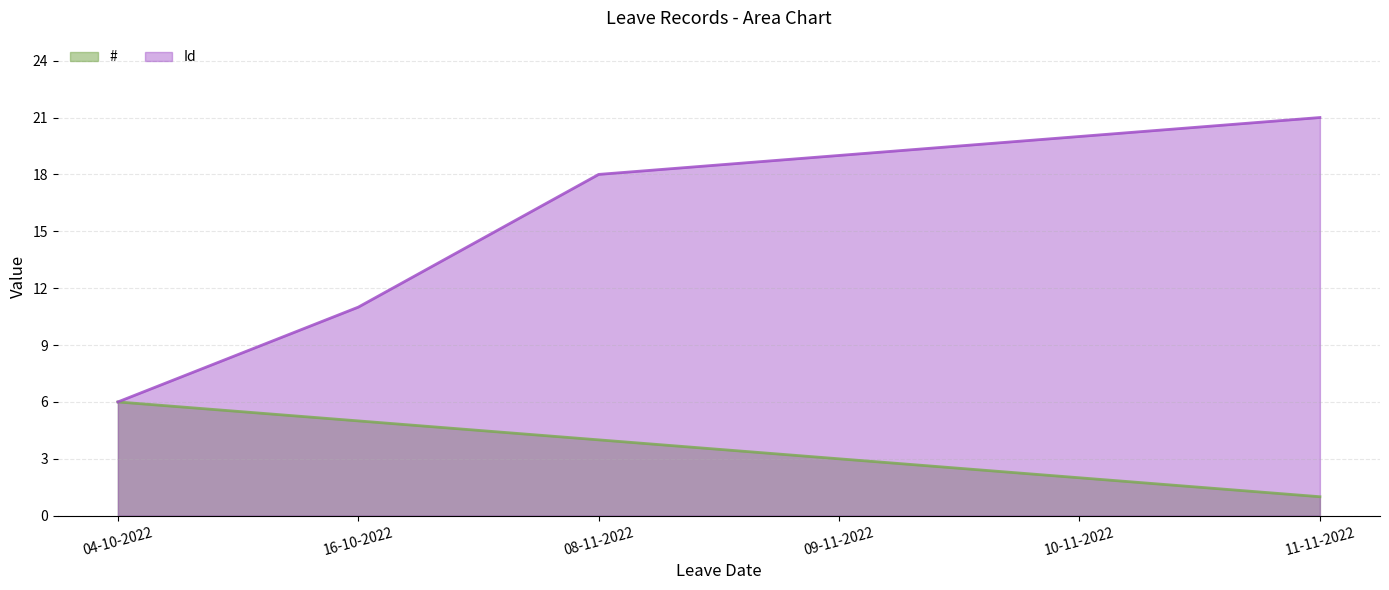

How many data points does each series have?

6